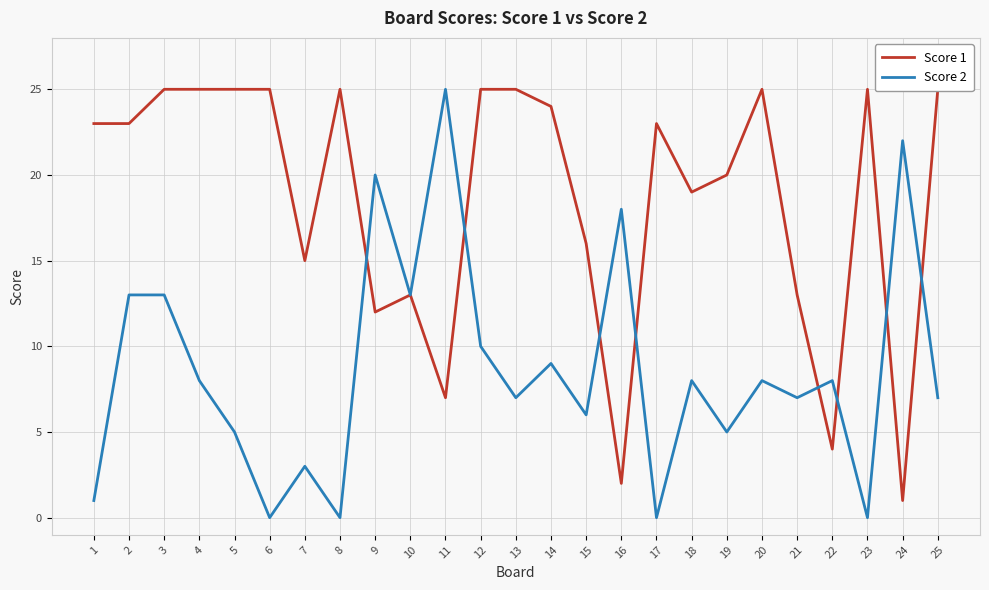

Which series has the widest spread of values?

Score 2